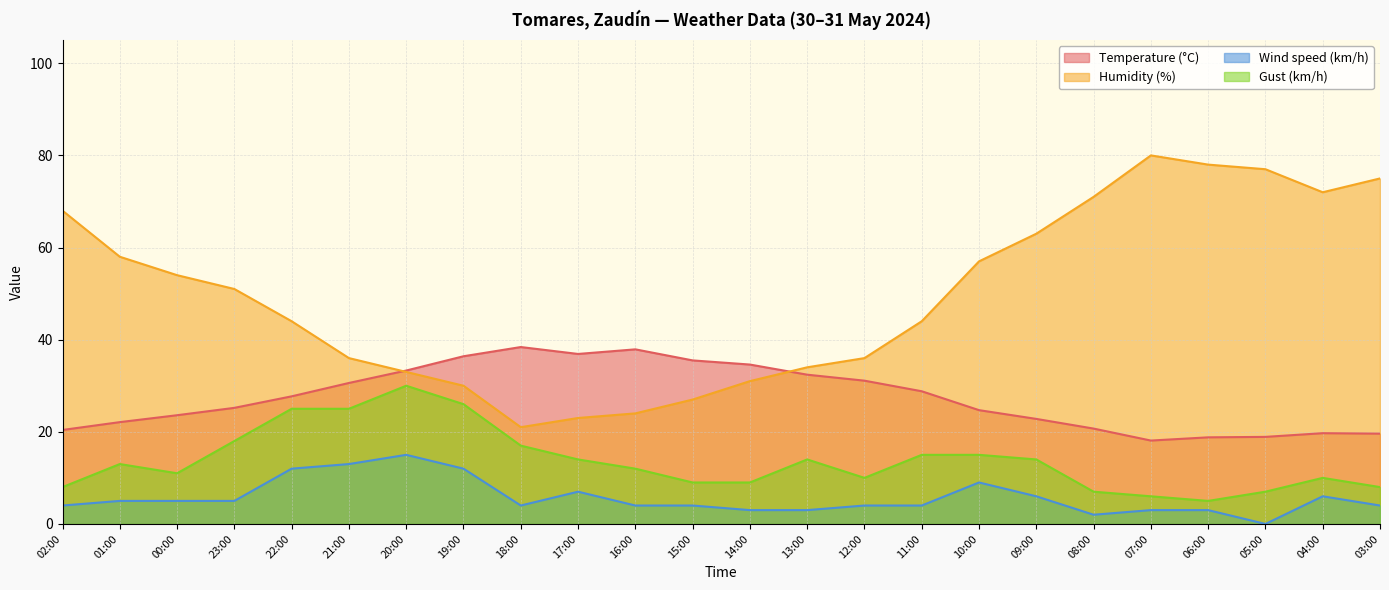

Read the Gust (km/h) value at 17:00.

14.0